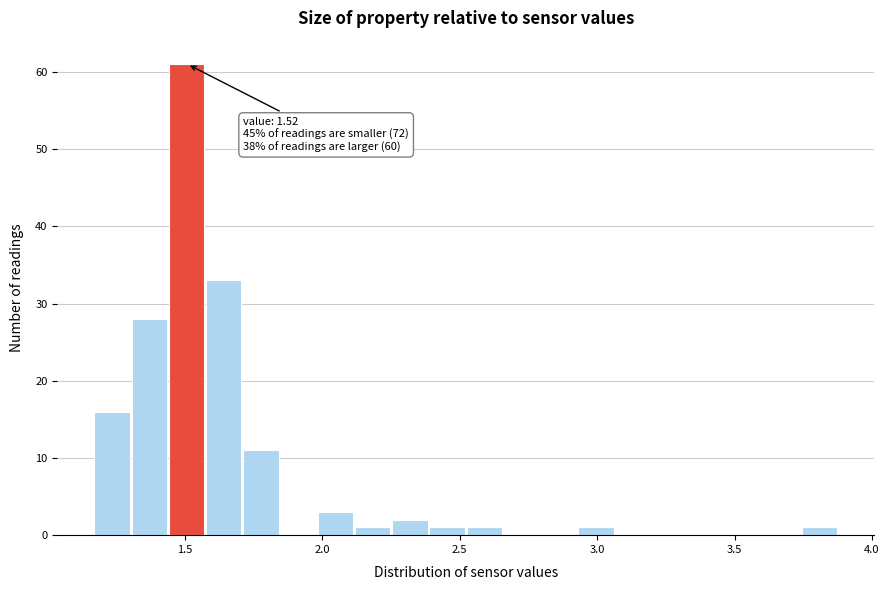

Around what value on the x-axis is the tallest bar? Give the approximate position of its centre, as read against the axis.

1.50